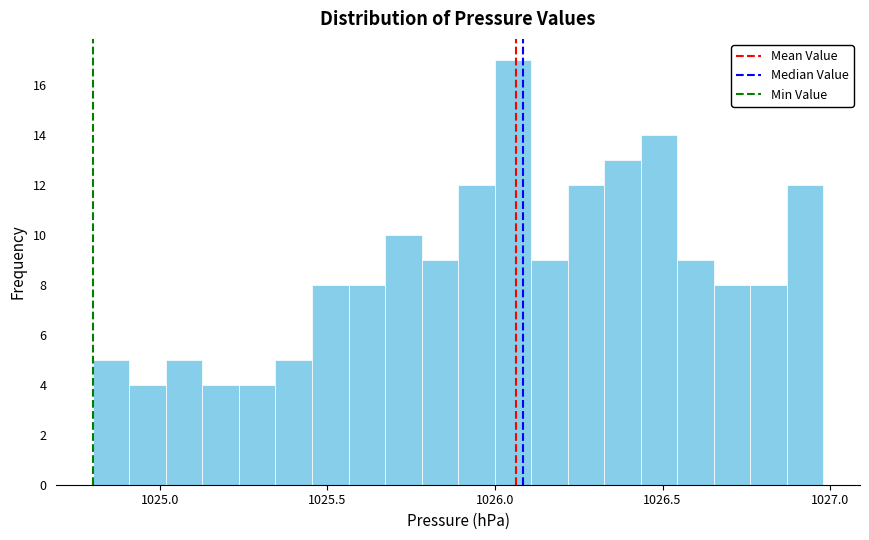

Read against the x-axis, roughly where is the centre of the tallest bar?

1026.05